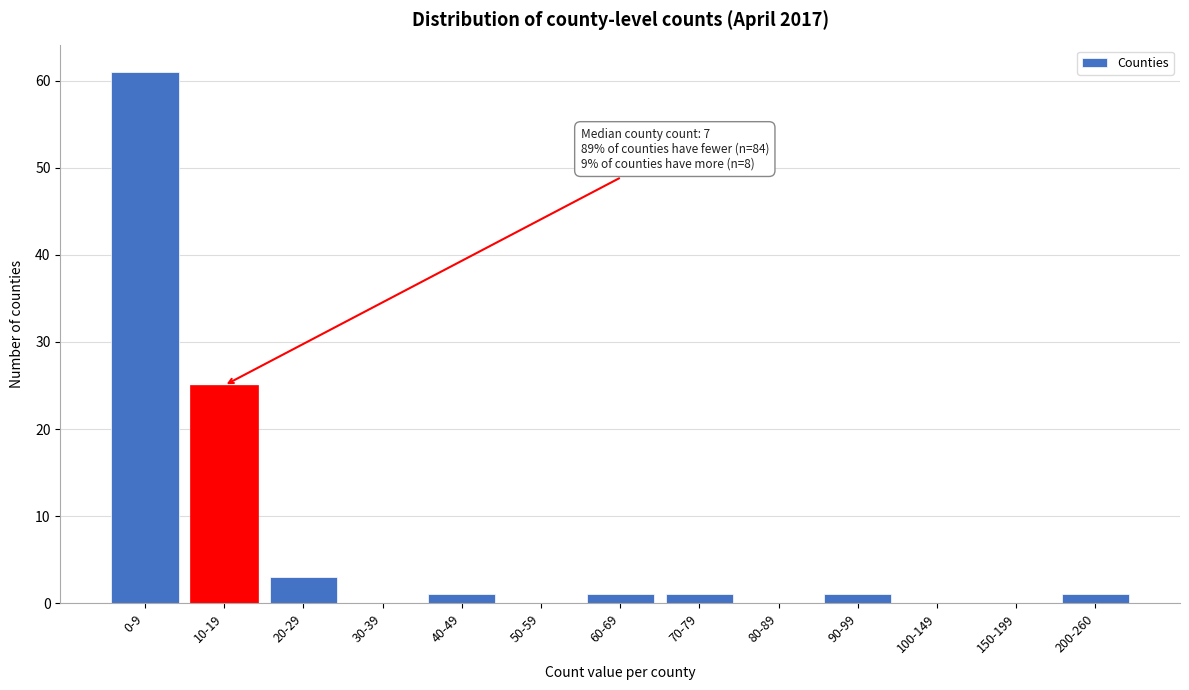

Reading left to right, extract all data points from this chart.

0-9=61	10-19=25	20-29=3	30-39=0	40-49=1	50-59=0	60-69=1	70-79=1	80-89=0	90-99=1	100-149=0	150-199=0	200-260=1